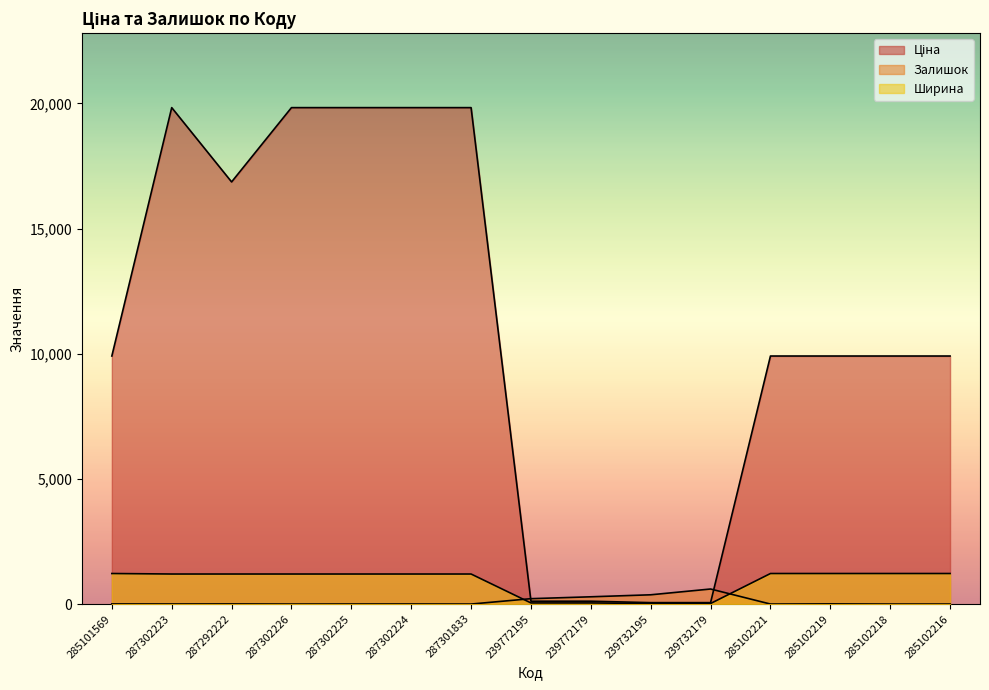

True or false: Ціна has more than 2 interior local peaks.

False